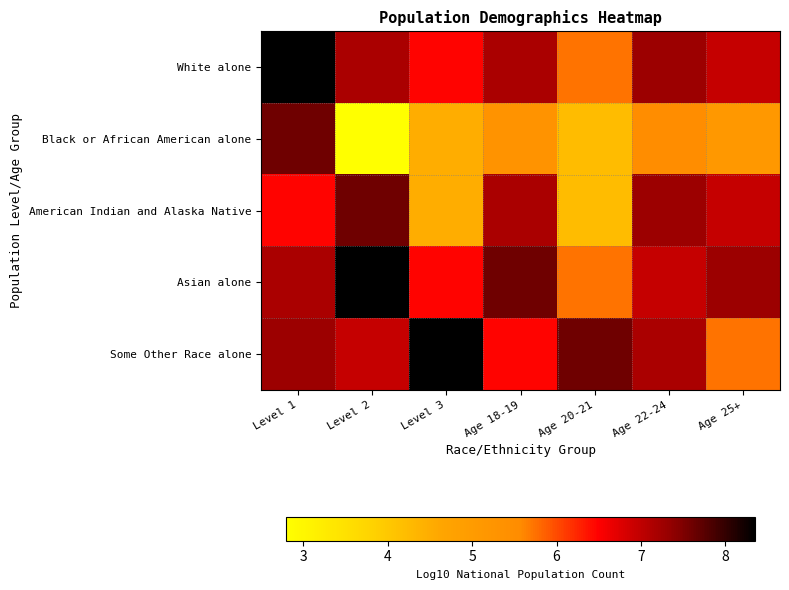

Reading left to right, extract all data points from this chart.

White alone: Level 1=8.3	Level 2=7.2	Level 3=6.5	Age 18-19=7.2	Age 20-21=5.7	Age 22-24=7.3	Age 25+=7.0
Black or African American alone: Level 1=7.6	Level 2=2.8	Level 3=4.5	Age 18-19=5.3	Age 20-21=4.2	Age 22-24=5.5	Age 25+=5.1
American Indian and Alaska Native: Level 1=6.5	Level 2=7.6	Level 3=4.5	Age 18-19=7.2	Age 20-21=4.2	Age 22-24=7.3	Age 25+=7.0
Asian alone: Level 1=7.2	Level 2=8.3	Level 3=6.5	Age 18-19=7.6	Age 20-21=5.7	Age 22-24=7.0	Age 25+=7.3
Some Other Race alone: Level 1=7.3	Level 2=7.0	Level 3=8.3	Age 18-19=6.5	Age 20-21=7.6	Age 22-24=7.2	Age 25+=5.7